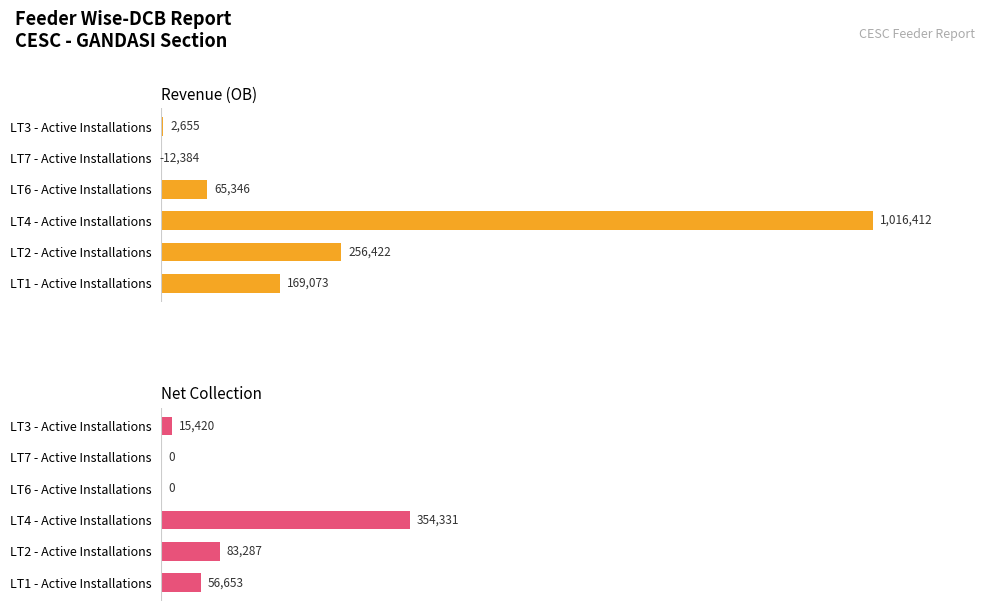

What are all the series names shown in the legend?

Revenue (OB), Net Collection